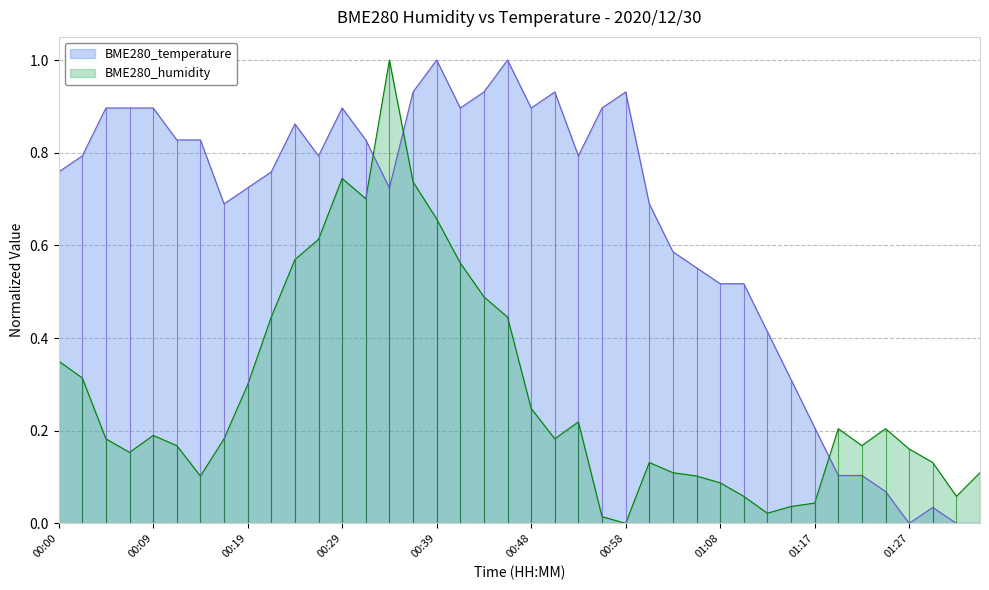

Between 01:17 and 01:27, which series saw the biggest shift?

BME280_temperature